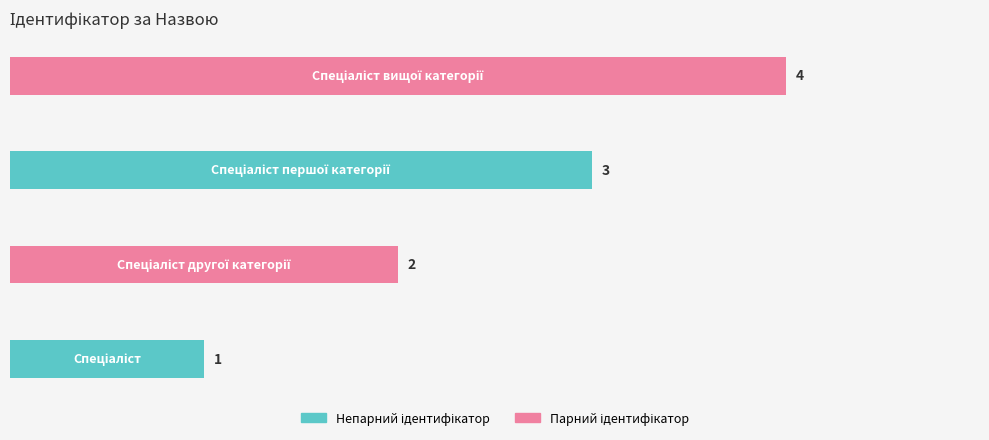

What is the greatest value displayed?

4